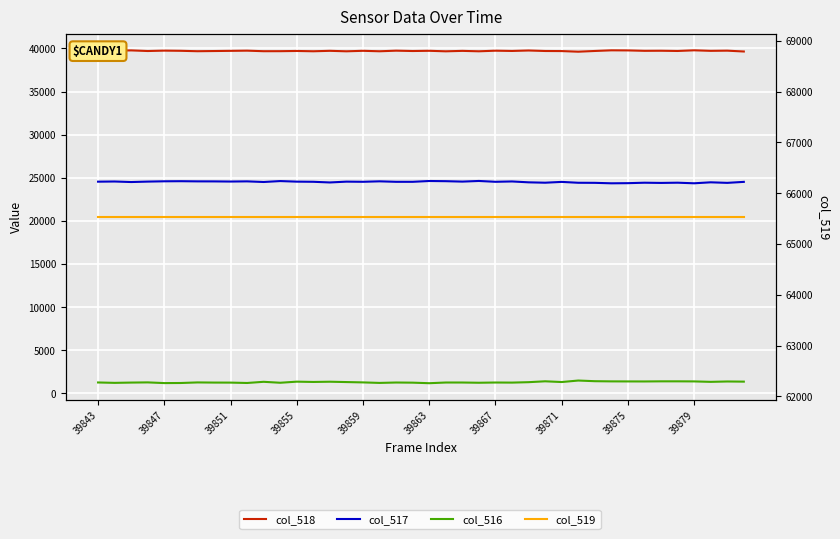

At 37, list the series in order from smallest to largest.

col_516, col_517, col_518, col_519